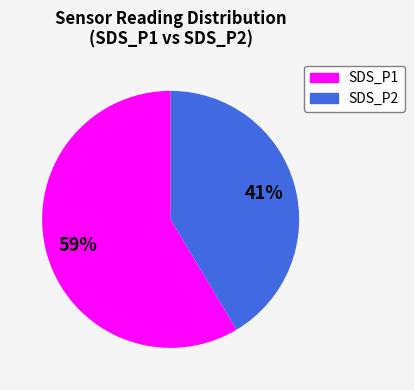

Approximately how many times larger is the value at SDS_P1 compared to SDS_P2?

1.4